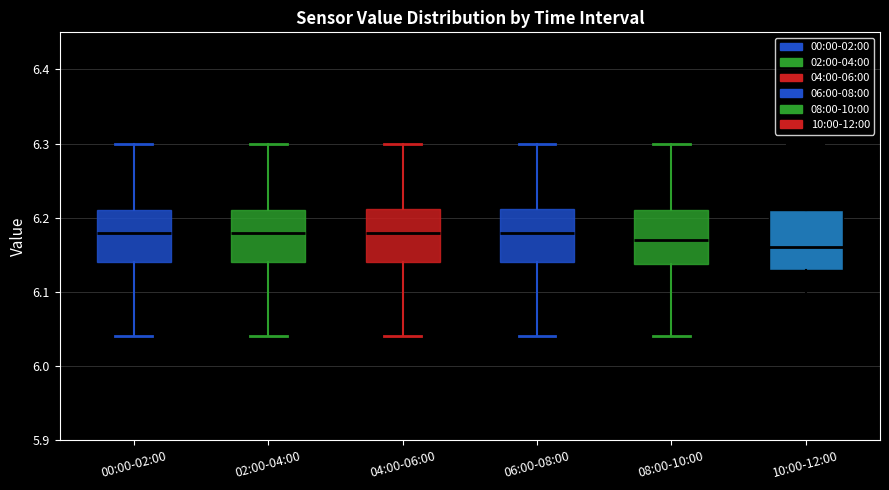

Reading left to right, read every box against the y-axis: the position of its median line, the range the box covers, and the ends of its whiskers. The values are not printed on the chart, so give them approximately, as read against the axis.

00:00-02:00: median 6.18, box 6.14 to 6.21, whiskers 6.04 to 6.30
02:00-04:00: median 6.18, box 6.14 to 6.21, whiskers 6.04 to 6.30
04:00-06:00: median 6.18, box 6.14 to 6.21, whiskers 6.04 to 6.30
06:00-08:00: median 6.18, box 6.14 to 6.21, whiskers 6.04 to 6.30
08:00-10:00: median 6.17, box 6.14 to 6.21, whiskers 6.04 to 6.30
10:00-12:00: median 6.16, box 6.13 to 6.21, whiskers 6.01 to 6.30